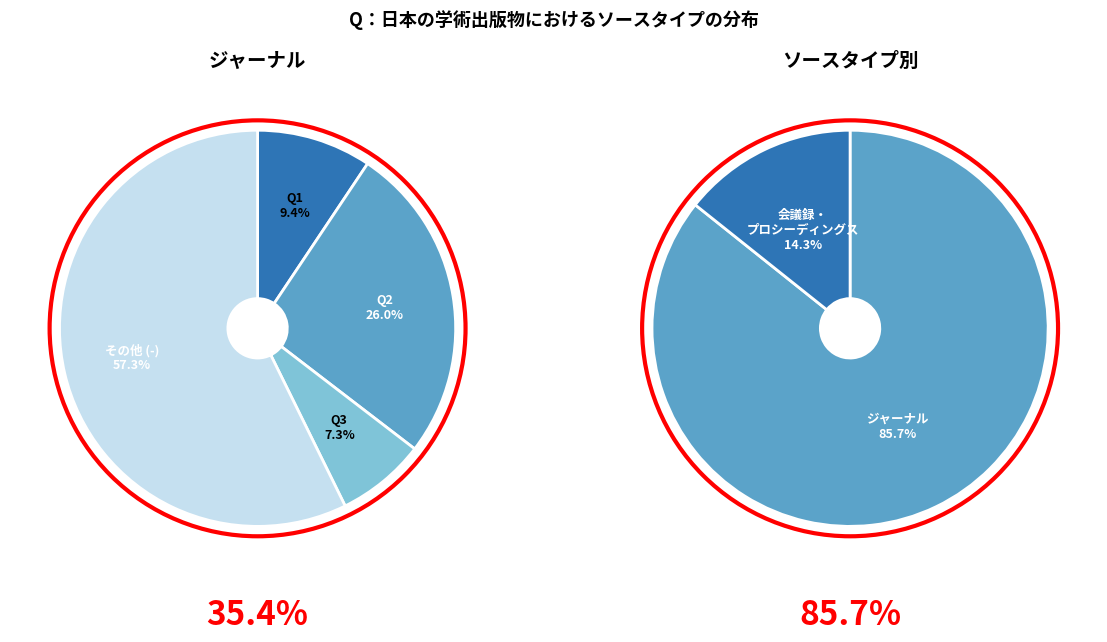

What is the largest slice in the pie chart?

journal